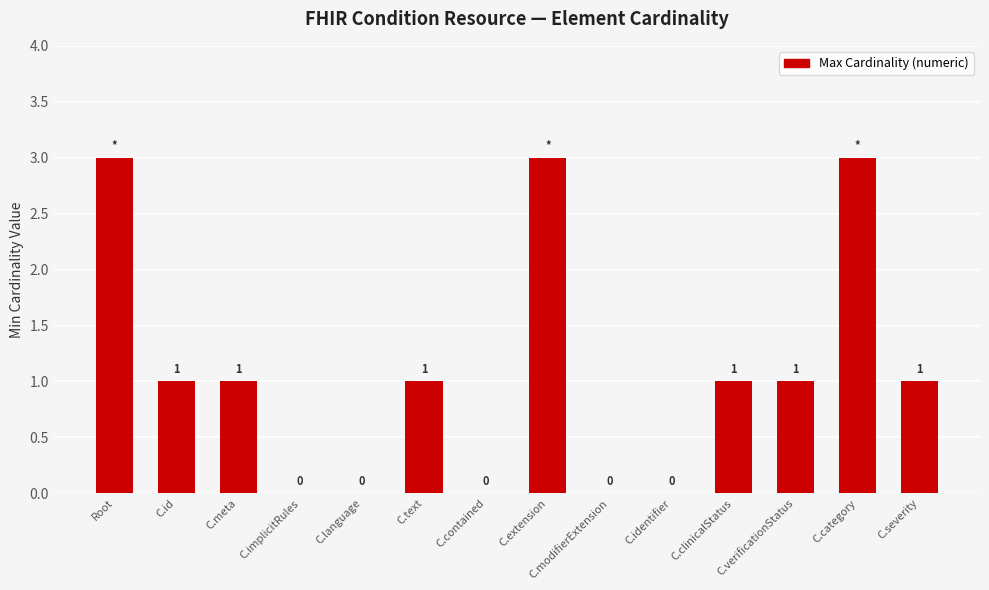

What is the change in value from Root to C.implicitRules?

-3